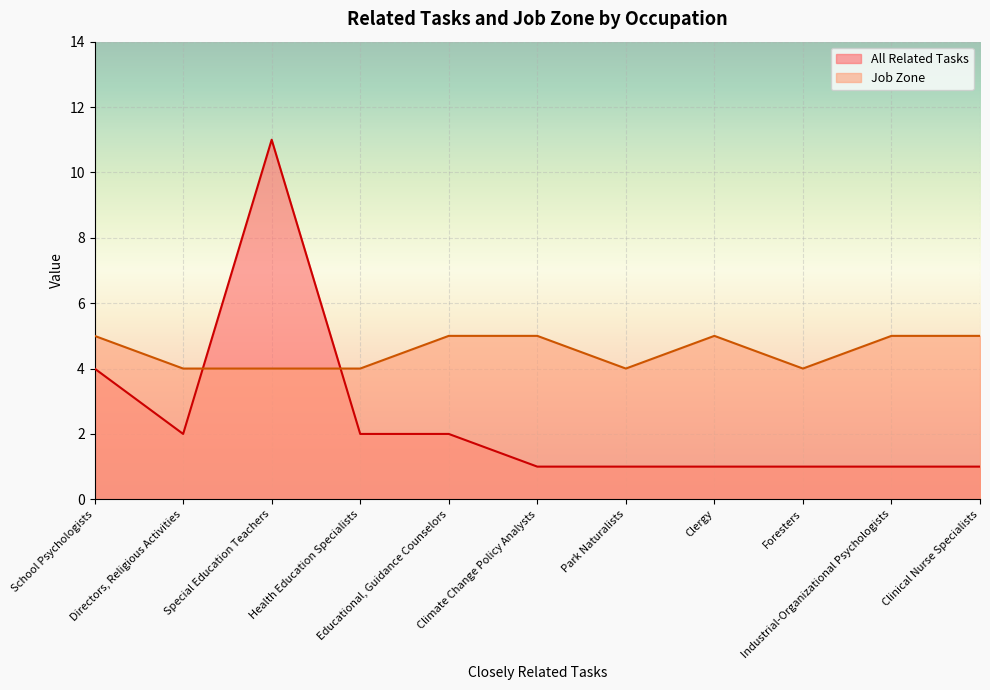

List the labels in order of Job Zone value, largest first.

School Psychologists, Educational, Guidance Counselors, Climate Change Policy Analysts, Clergy, Industrial-Organizational Psychologists, Clinical Nurse Specialists, Directors, Religious Activities, Special Education Teachers, Health Education Specialists, Park Naturalists, Foresters